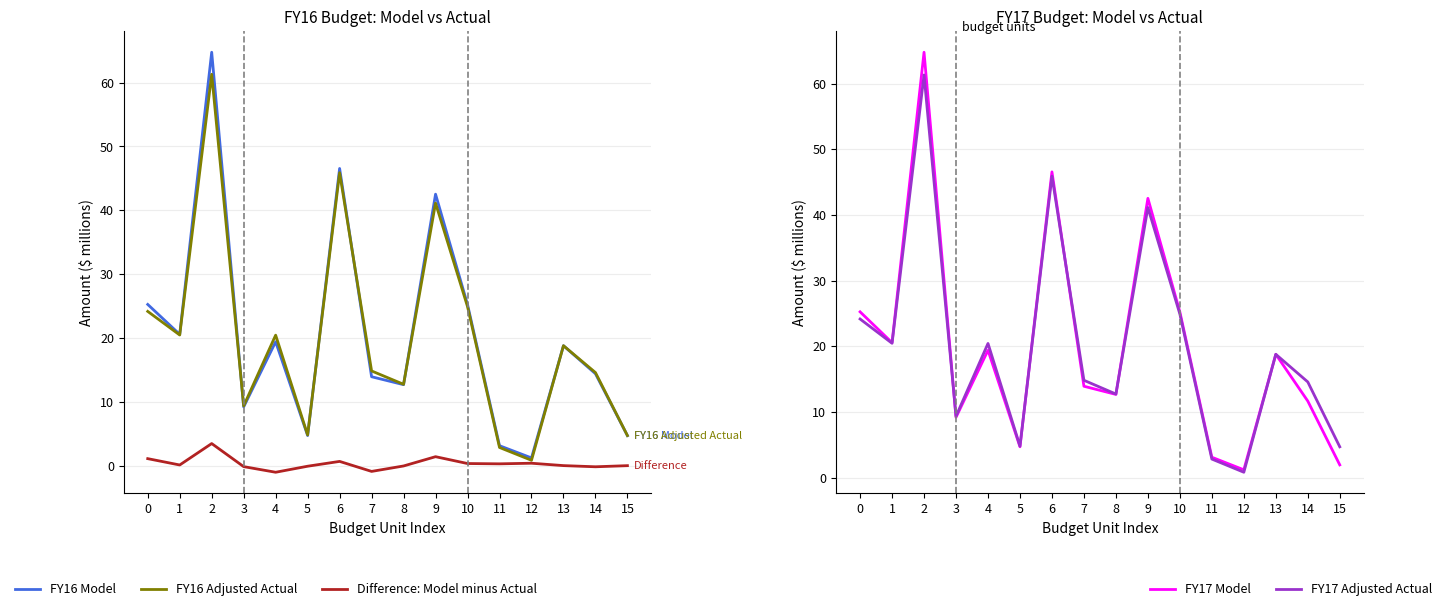

True or false: Difference: Model minus Actual and FY17 Adjusted Actual intersect in this chart.

False